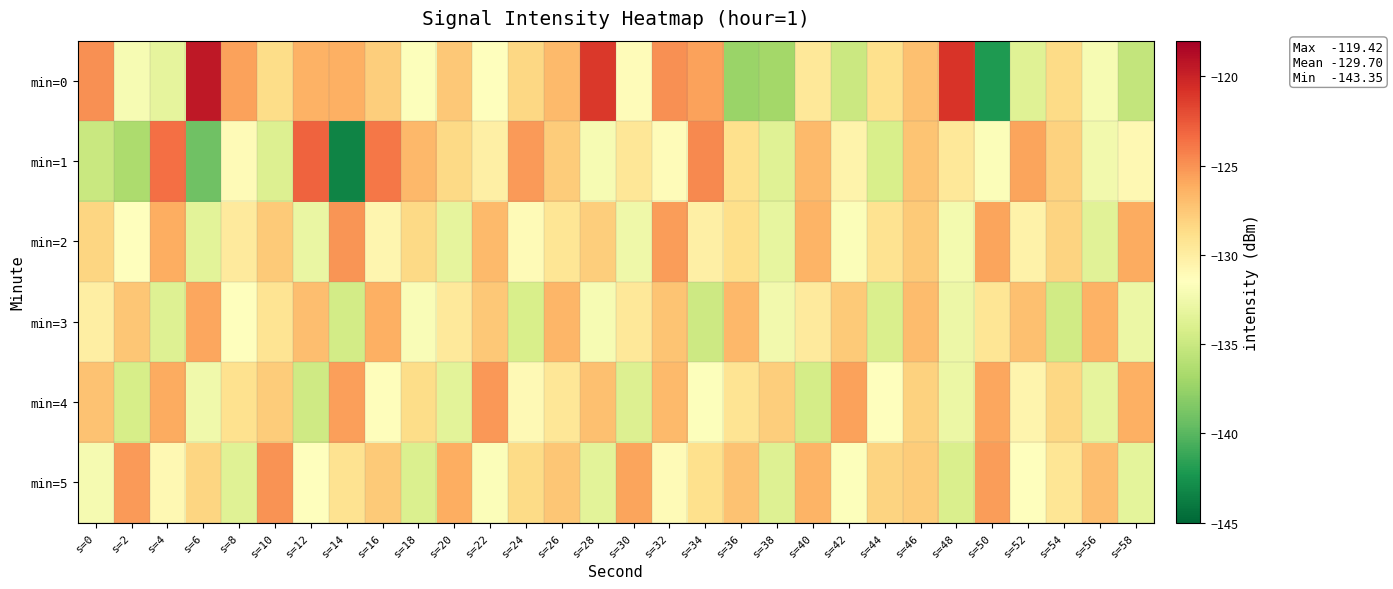

At which category is the sum across all series the highest?

s=46